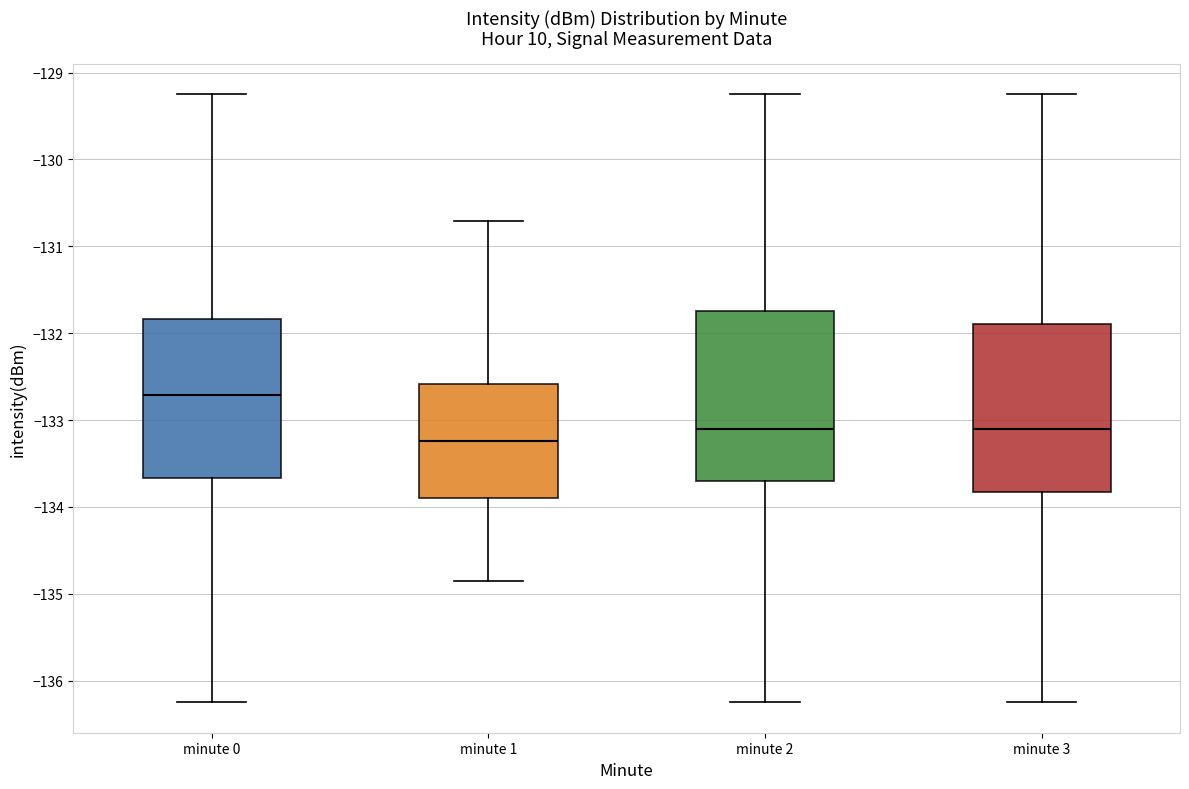

Reading left to right, read every box against the y-axis: the position of its median line, the range the box covers, and the ends of its whiskers. The values are not printed on the chart, so give them approximately, as read against the axis.

minute 0: median -132.7, box -133.7 to -131.8, whiskers -136.2 to -129.3
minute 1: median -133.2, box -133.9 to -132.6, whiskers -134.8 to -130.7
minute 2: median -133.1, box -133.7 to -131.7, whiskers -136.2 to -129.3
minute 3: median -133.1, box -133.8 to -131.9, whiskers -136.2 to -129.3